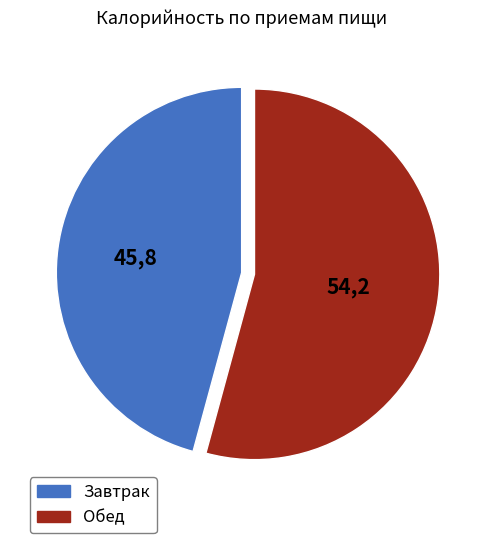

True or false: Завтрак accounts for 46% of the total.

True